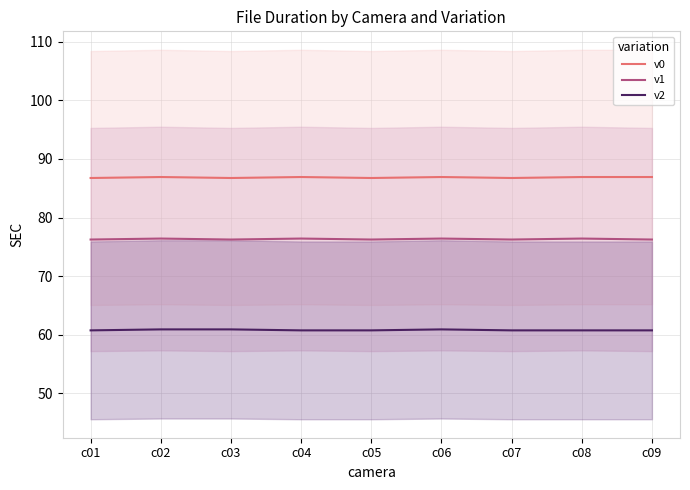

The value of v1 at c09 is 76.2. True or false?

True